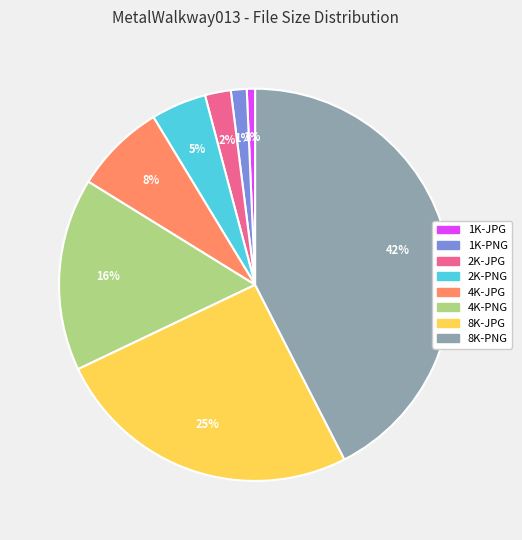

To the nearest percent, what is the average slice percentage?

12%